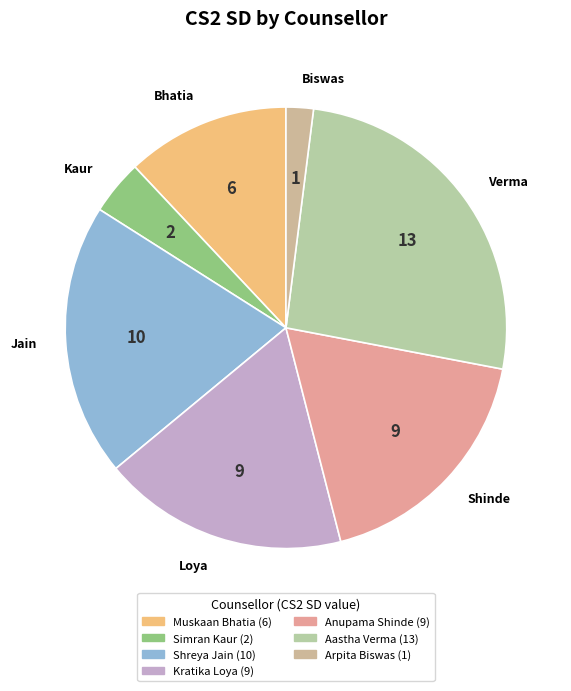

Does Bhatia represent more than half of the total?

No